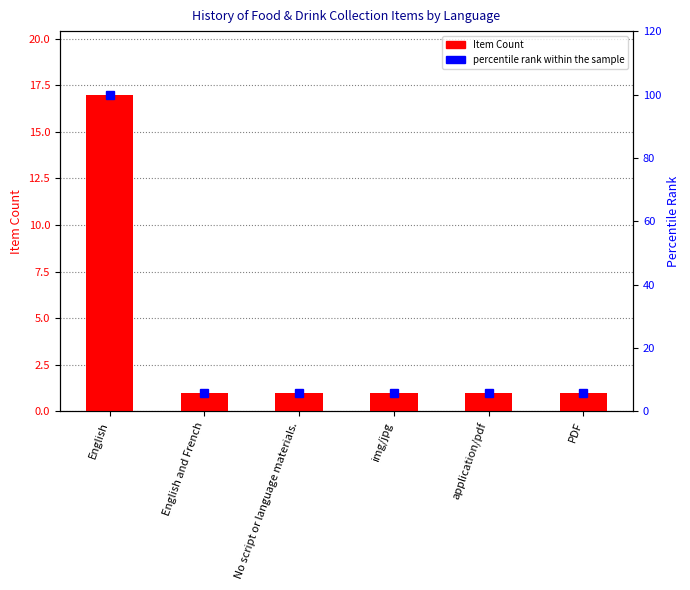

Read the percentile rank within the sample value at PDF.

5.9